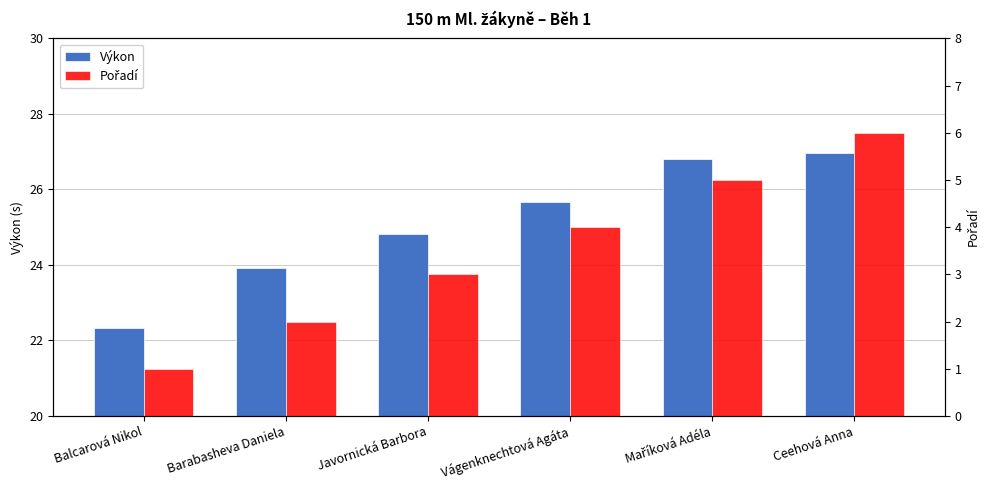

What is the smallest value displayed?

1.0